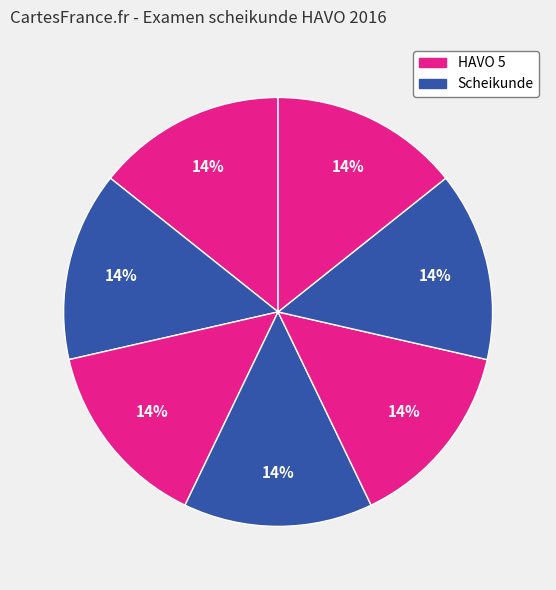

Is there a majority slice in this chart?

No